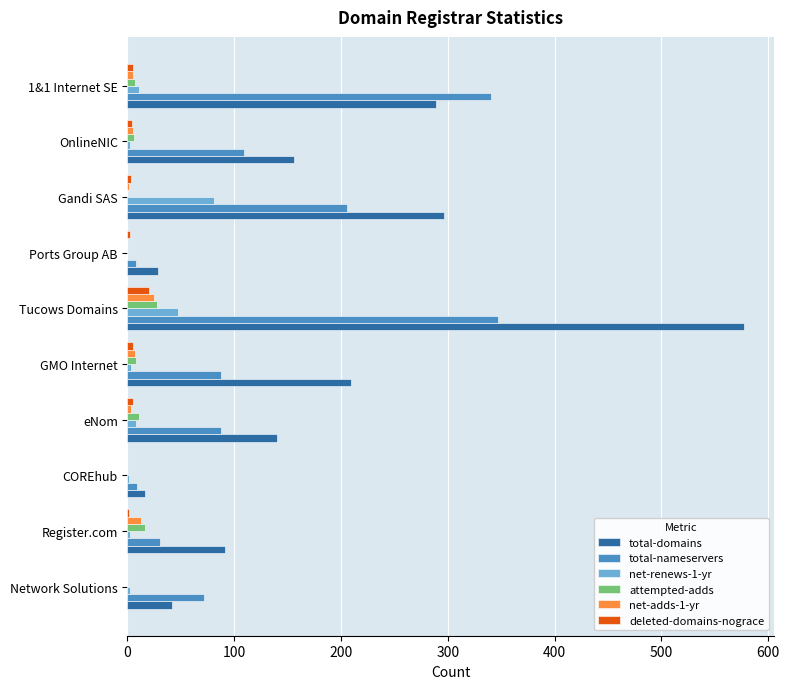

At which category does the chart reach its peak across all series?

Tucows Domains